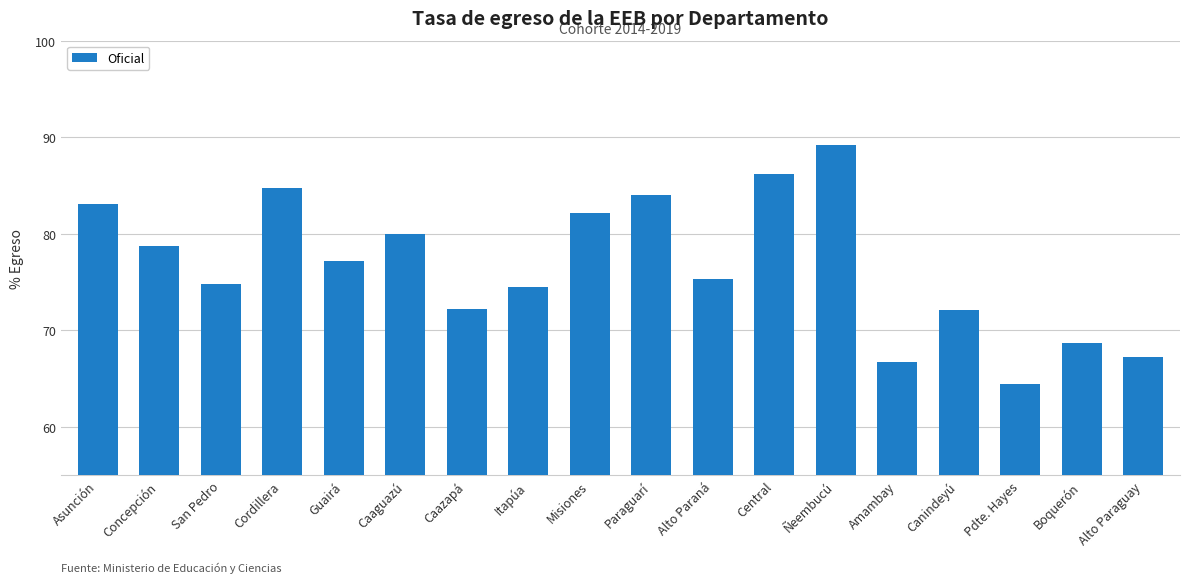

Does the chart contain any negative values?

No